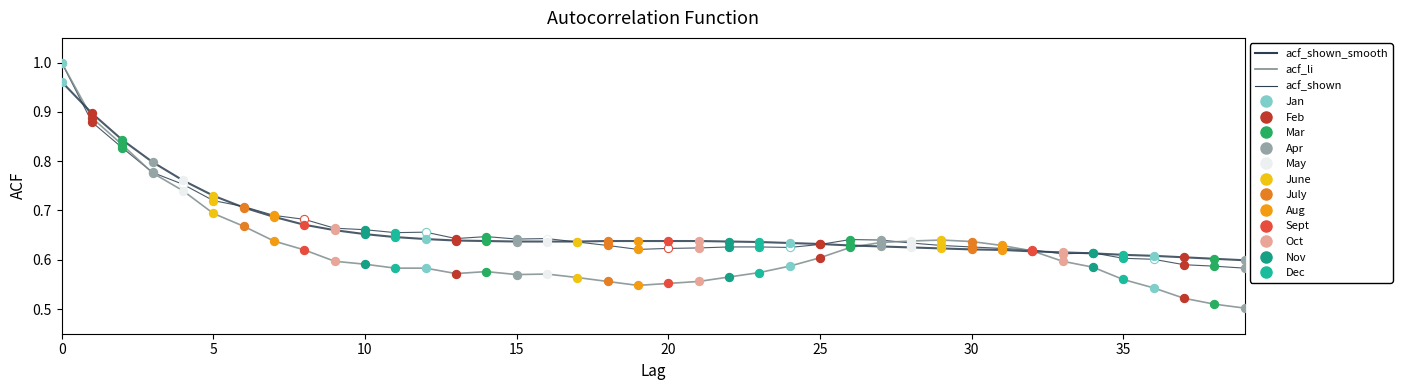

How many lines are shown in the chart?

3